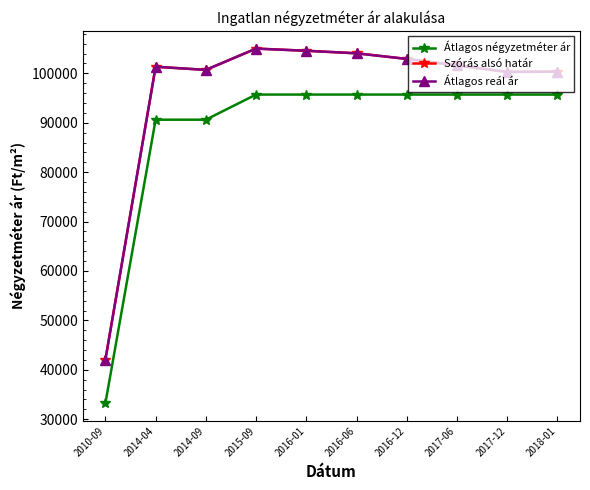

Does the chart have visible grid lines?

No